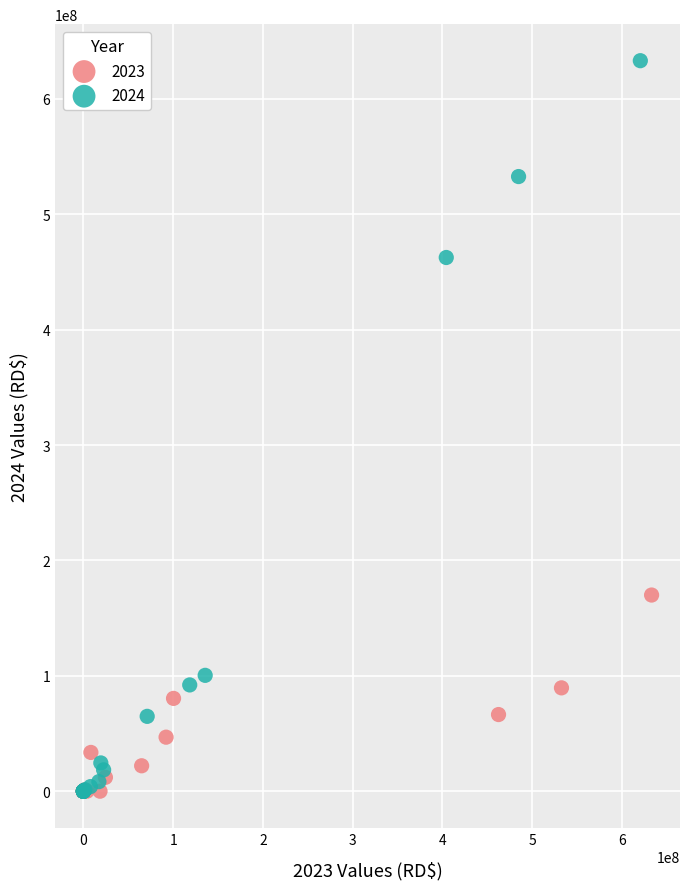

Which series contains the highest Y value?

2024